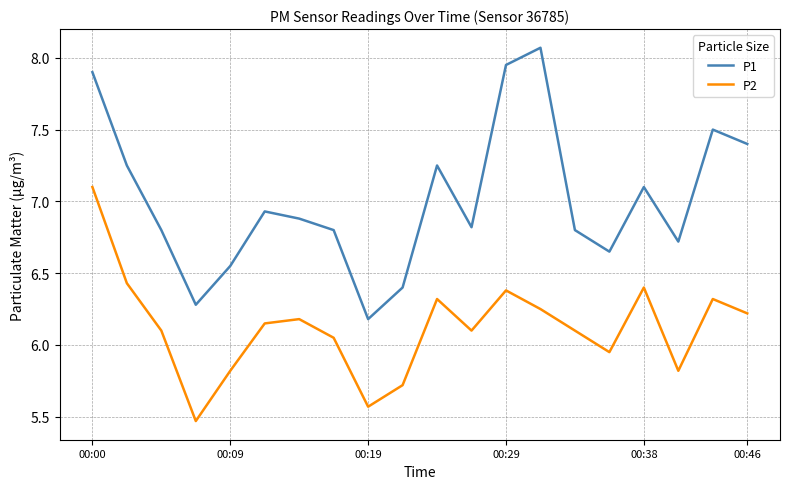

Which series has the largest total across all categories?

P1